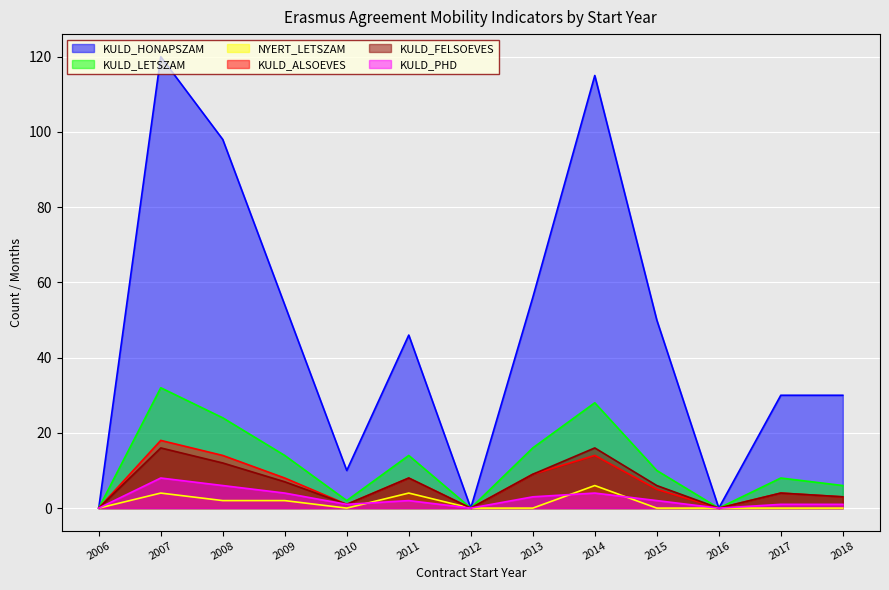

Is it true that KULD_LETSZAM equals -21 at 2012?

False